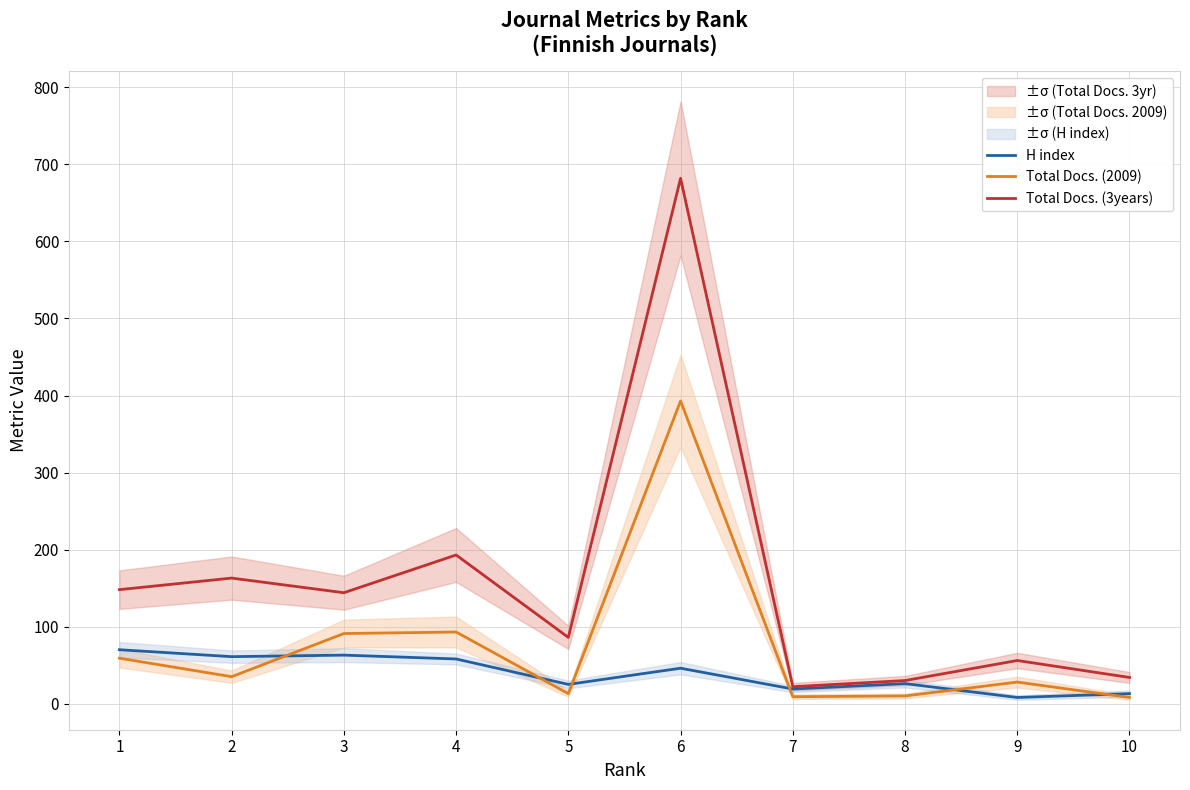

Is the value of Total Docs. (3years) at 7 greater than the value of Total Docs. (2009) at 4?

No